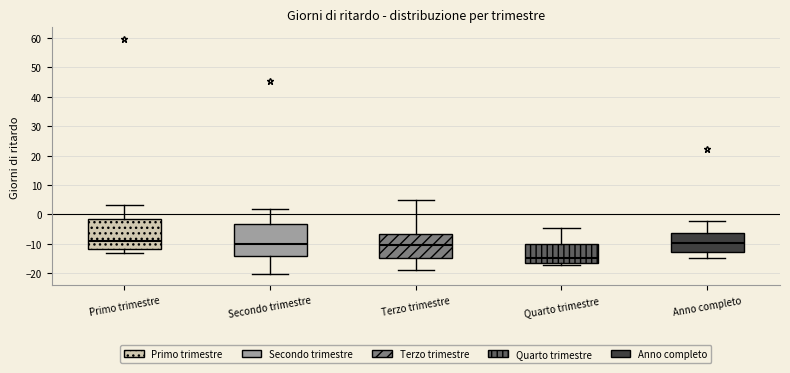

Which box has the lowest median line?

Quarto trimestre